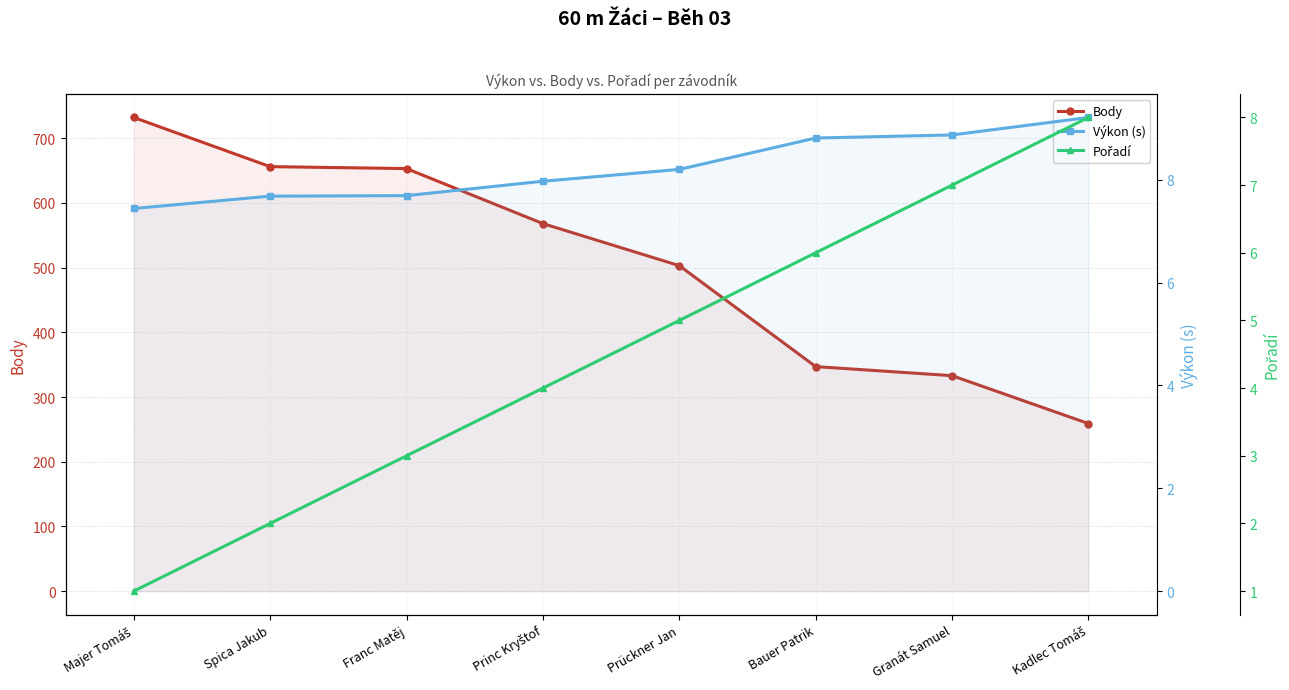

At how many categories does at least one series exceed 584?

3